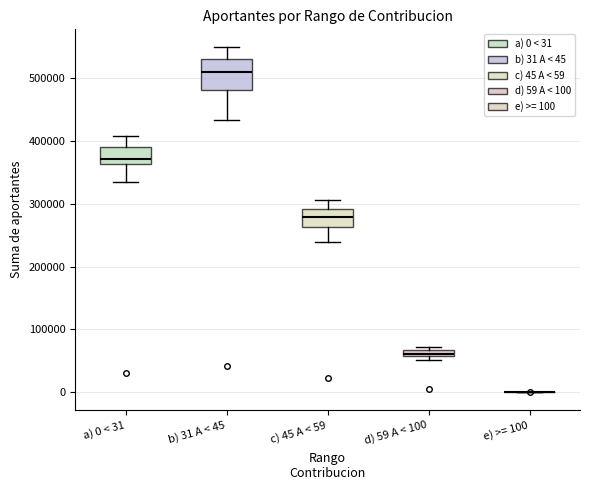

Comparing the boxes themselves (not the whiskers), which one is the tallest?

b) 31 A < 45